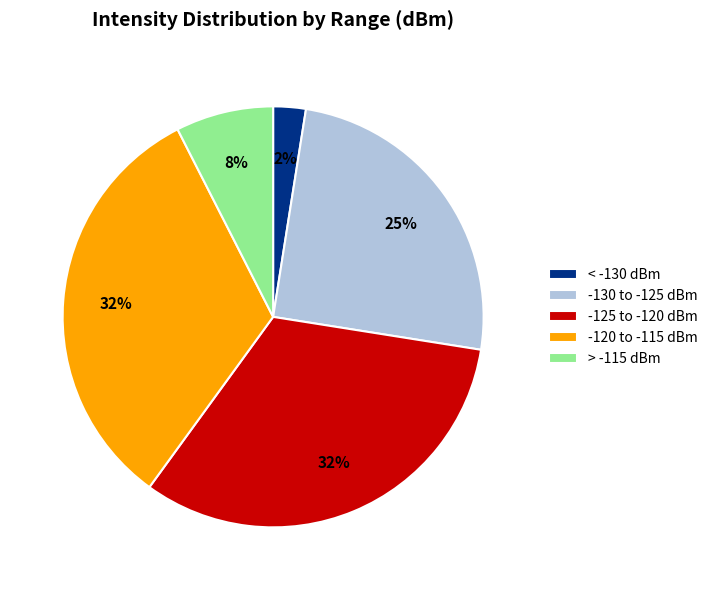

Do -130 to -125 dBm and -120 to -115 dBm together represent more than half of the pie?

Yes